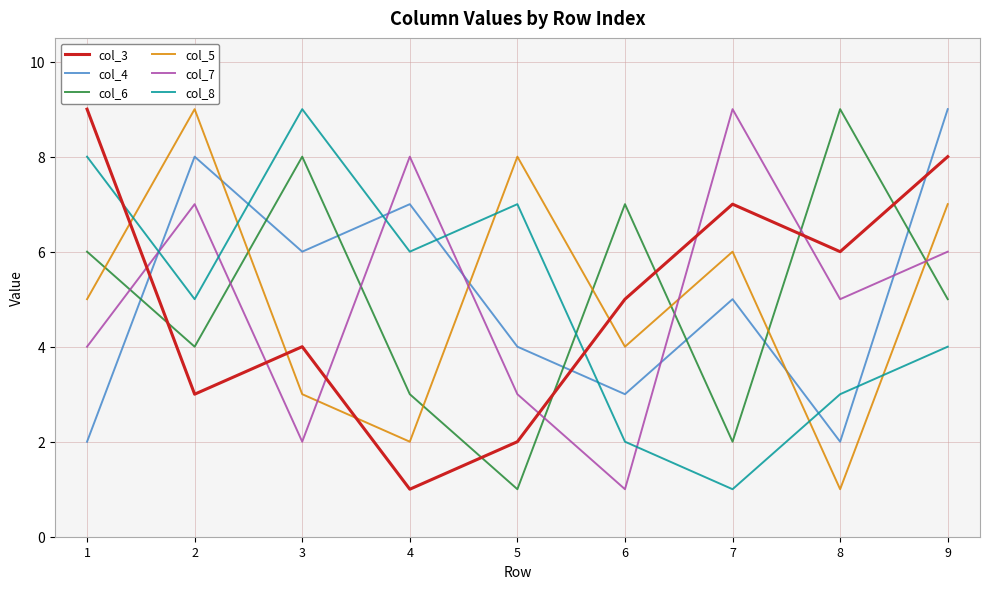

What is the difference between the maximum and minimum values in the col_4 series?

7